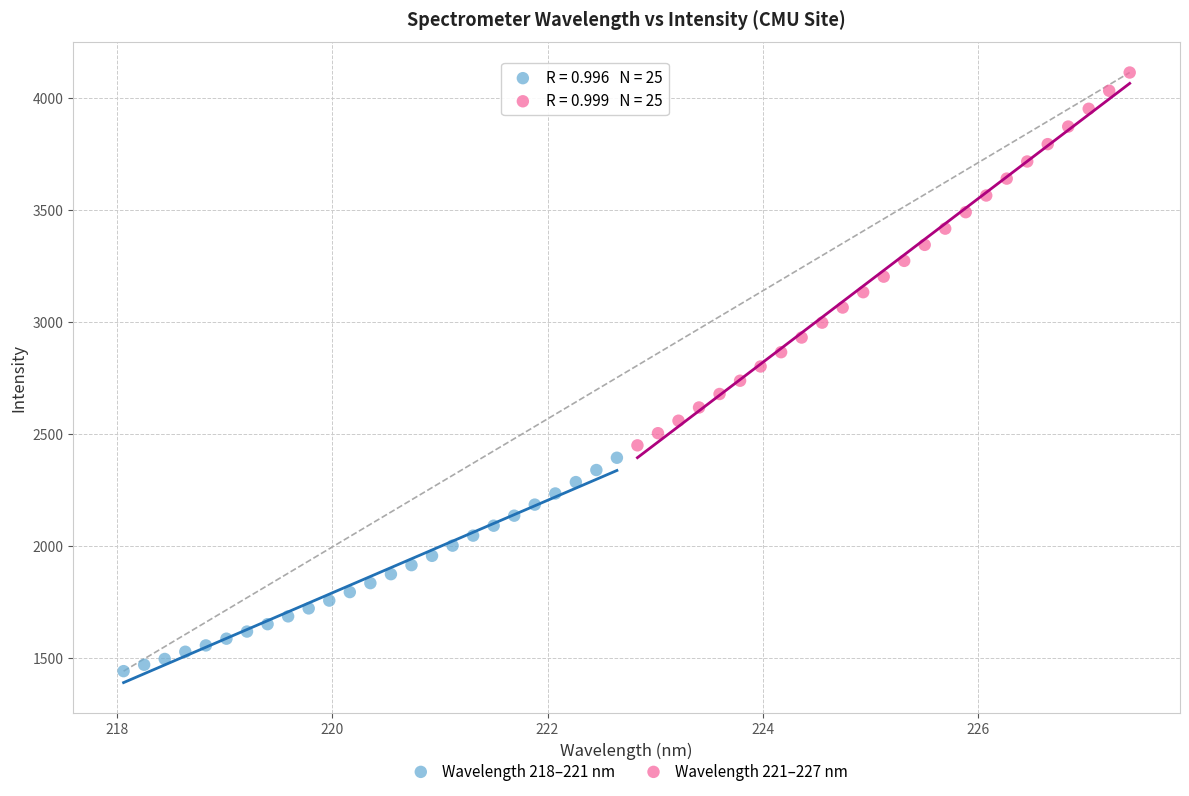

Which series has the widest spread of Y values?

Wavelength 221–227 nm